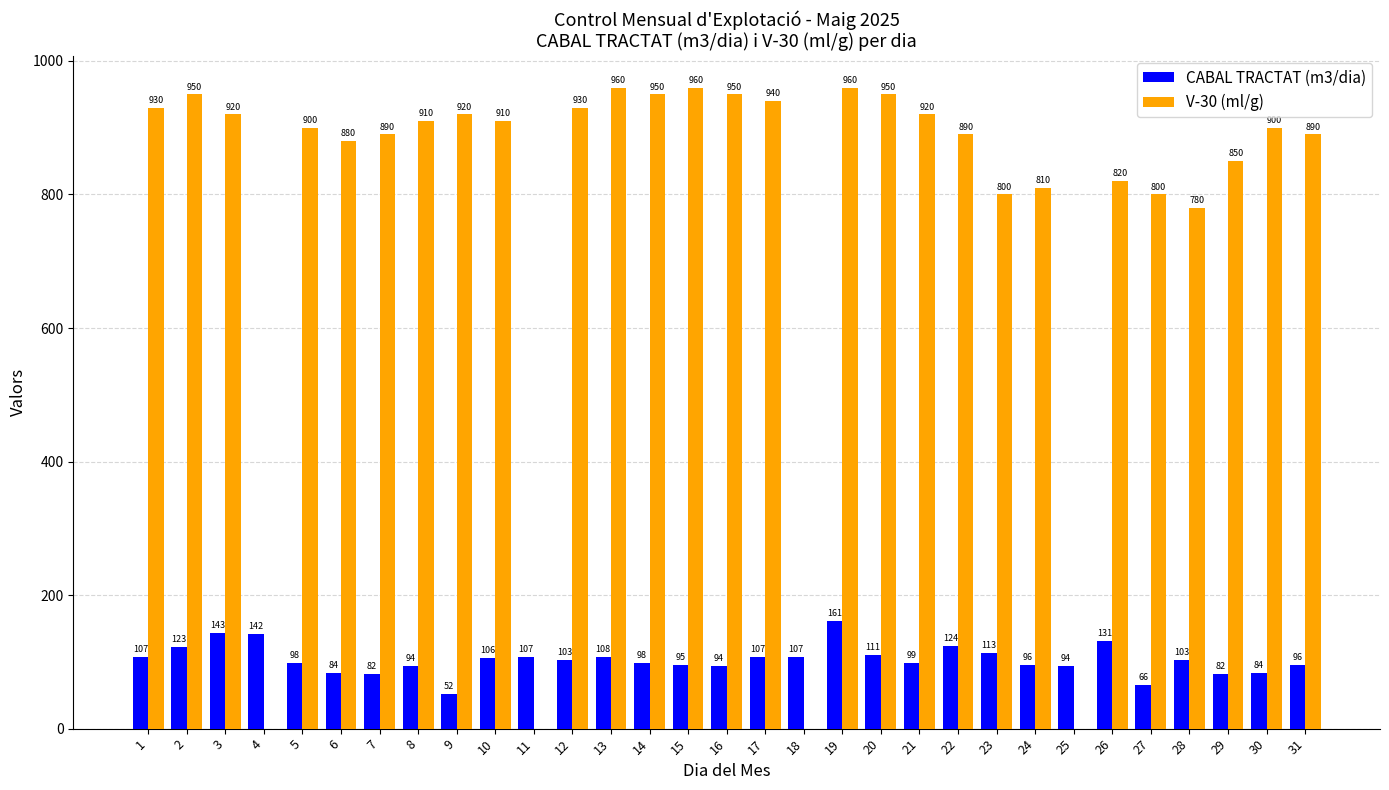

What is the sum of all CABAL TRACTAT (m3/dia) values?

3210